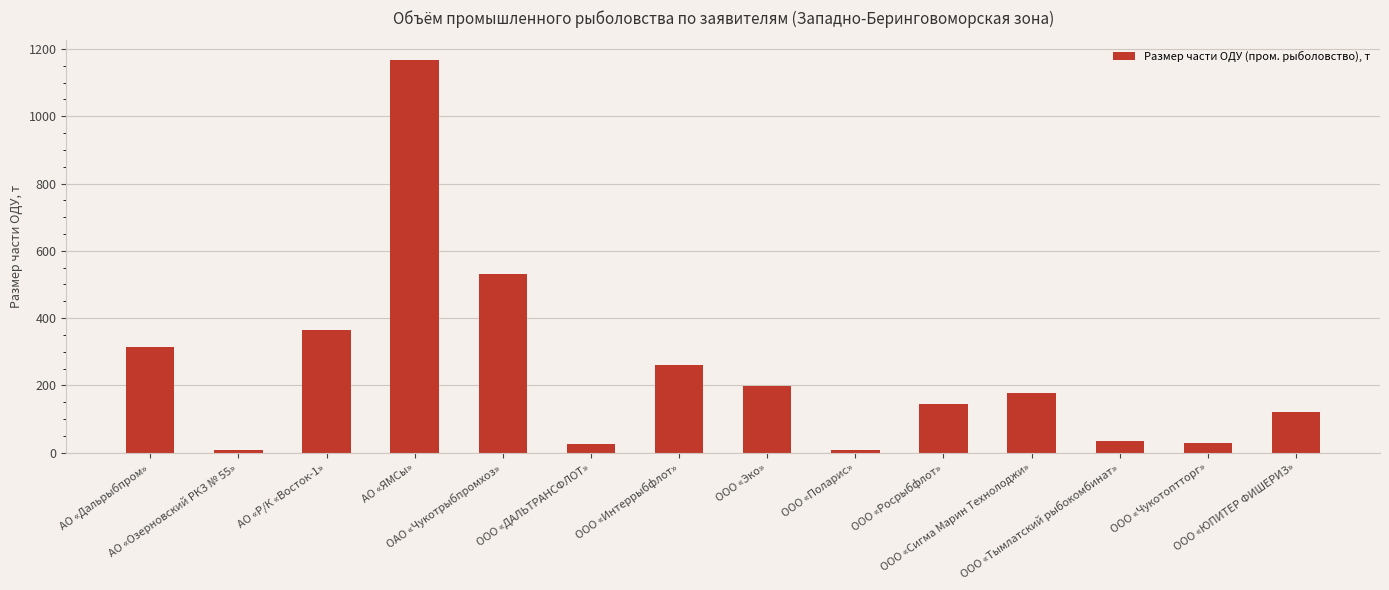

What value does the data have at ООО «Эко»?

198.4